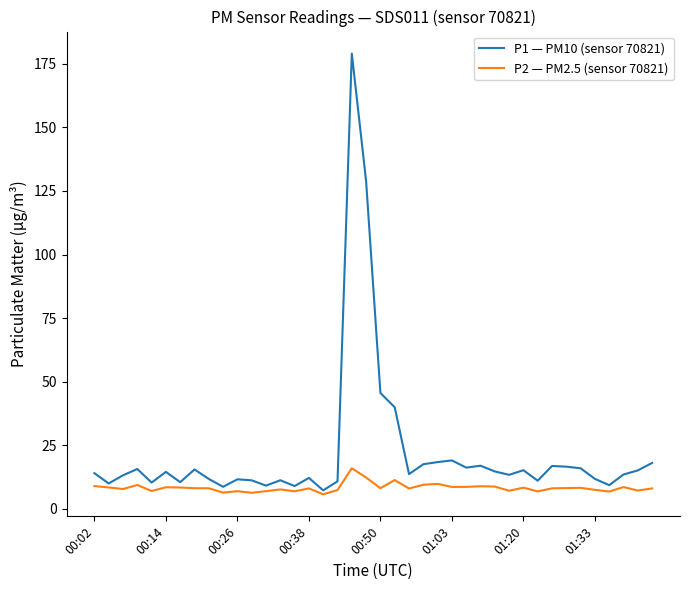

List the series in order of their peak value, highest first.

P1 — PM10 (sensor 70821), P2 — PM2.5 (sensor 70821)